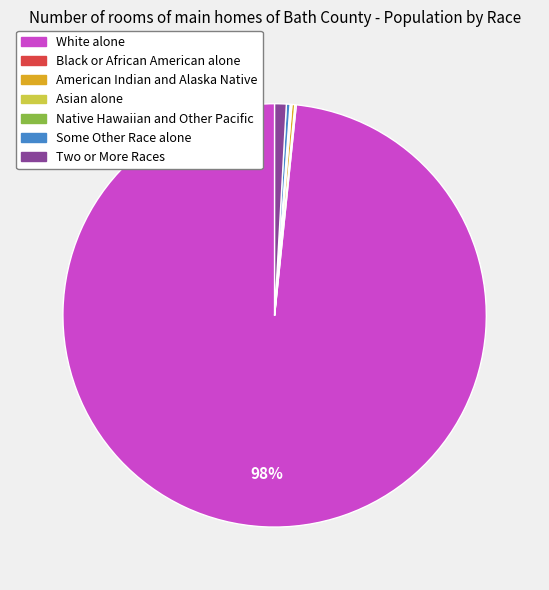

True or false: White alone accounts for 92% of the total.

False